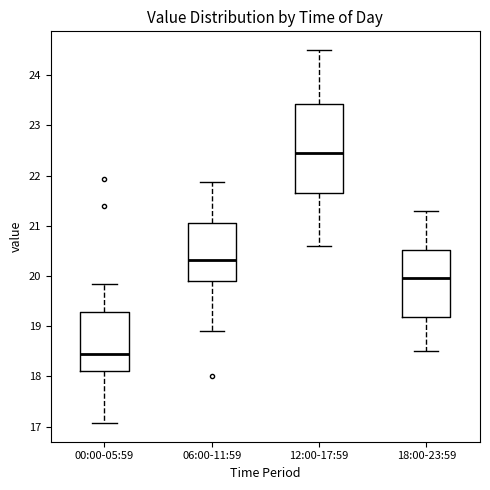

Which box has the lowest median line?

00:00-05:59